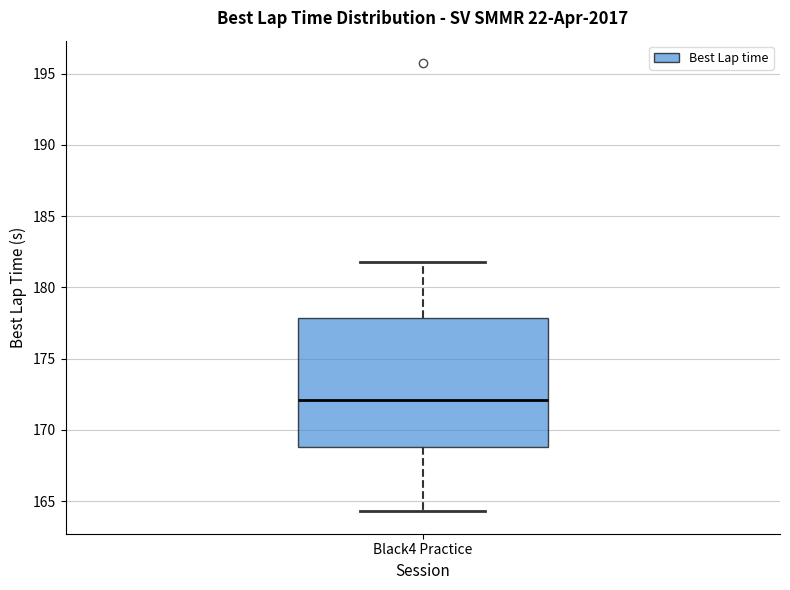

Where does the upper whisker of the box for Black4 Practice end on the y-axis? The values are not printed on the chart, so give them approximately, as read against the axis.

182.0